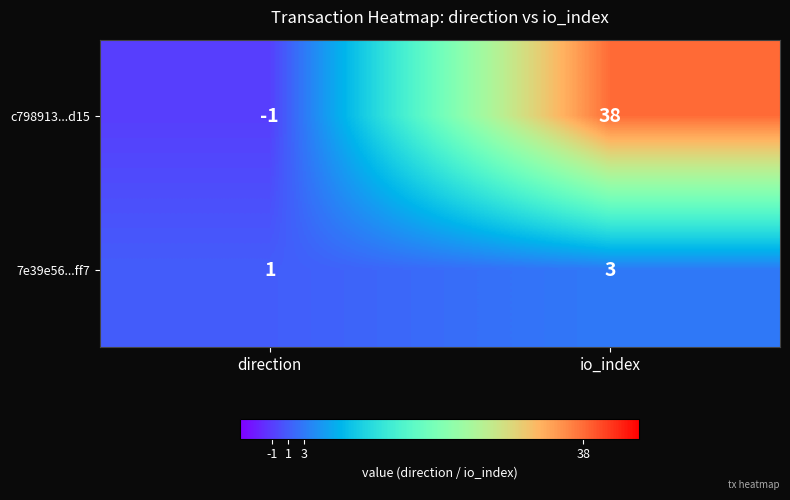

What is the sum of the c798913...d15 values at io_index and direction?

37